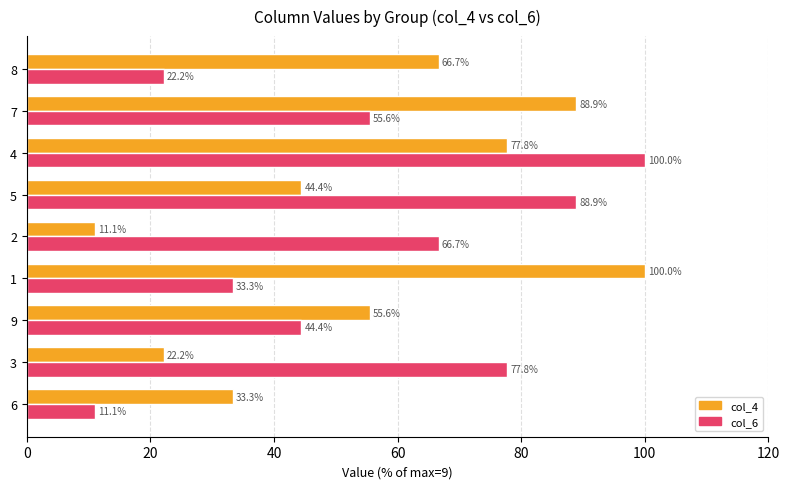

Rank the categories by col_4 value from lowest to highest.

2, 3, 6, 5, 9, 8, 4, 7, 1